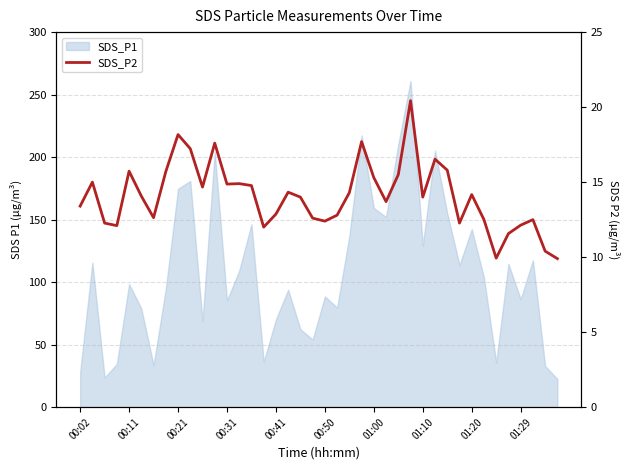

What is the value of the 31st point from the left?

15.8